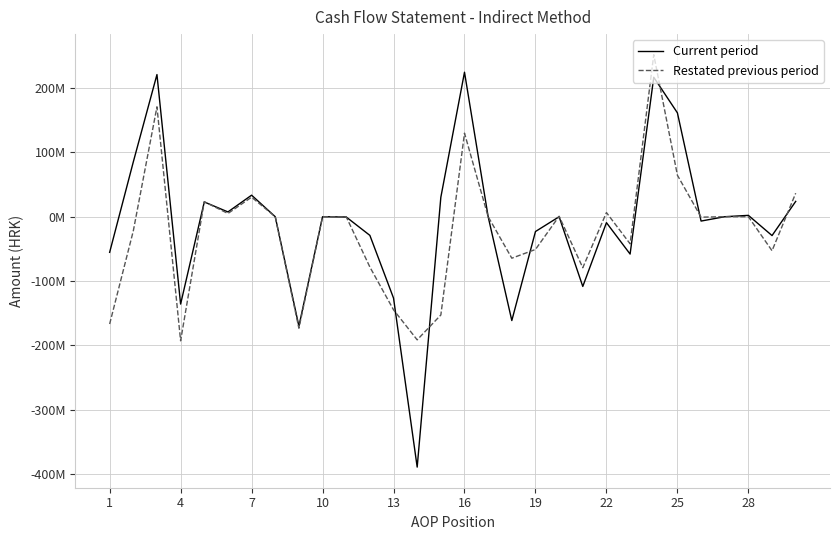

What are all the series names shown in the legend?

Current period, Restated previous period